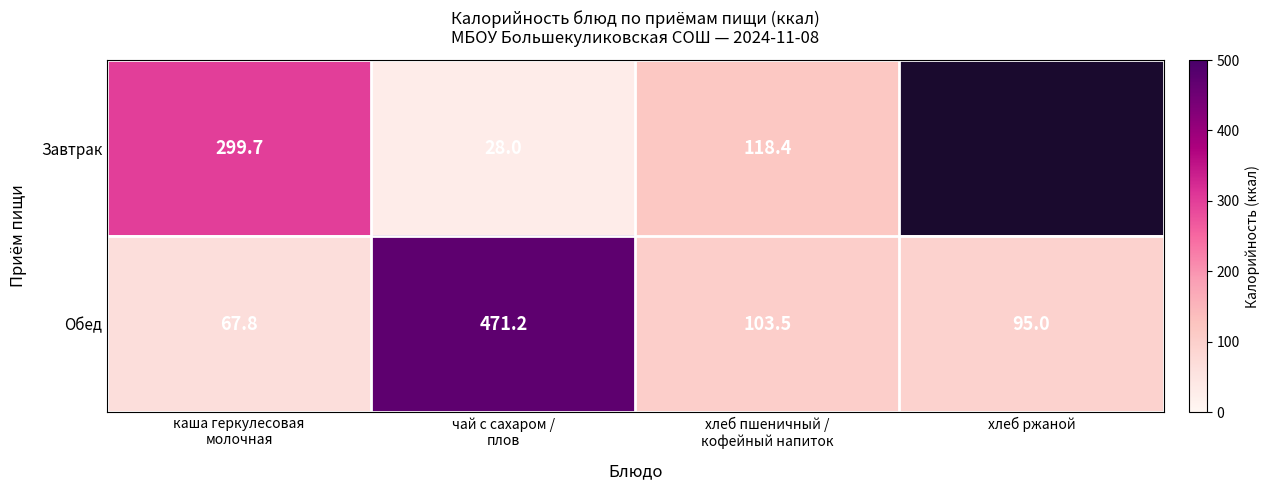

At каша геркулесовая
молочная, list the series in order from smallest to largest.

Обед, Завтрак